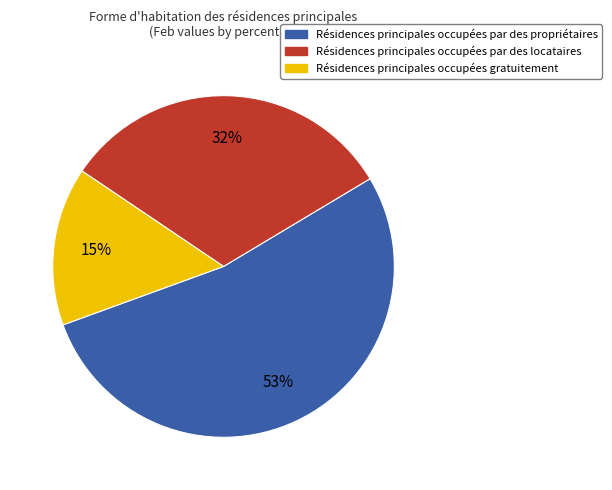

To the nearest percent, what is the average slice percentage?

33%